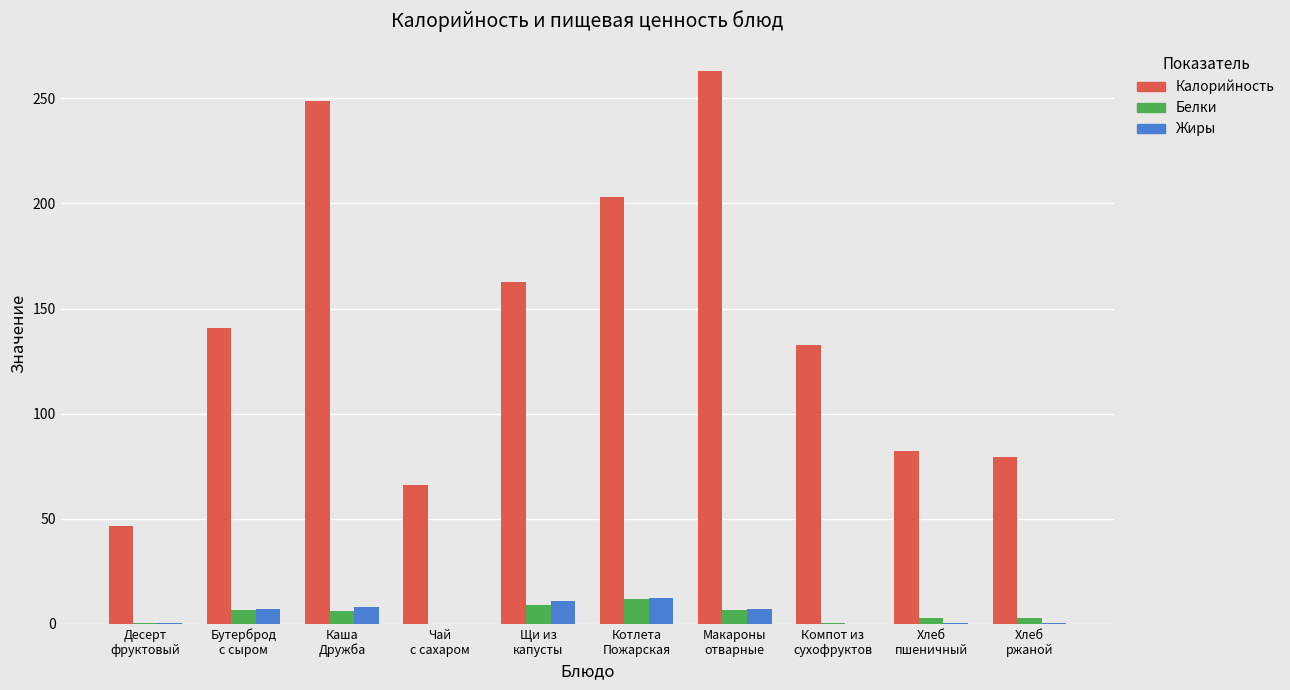

What is the highest value of the Жиры series?

12.2